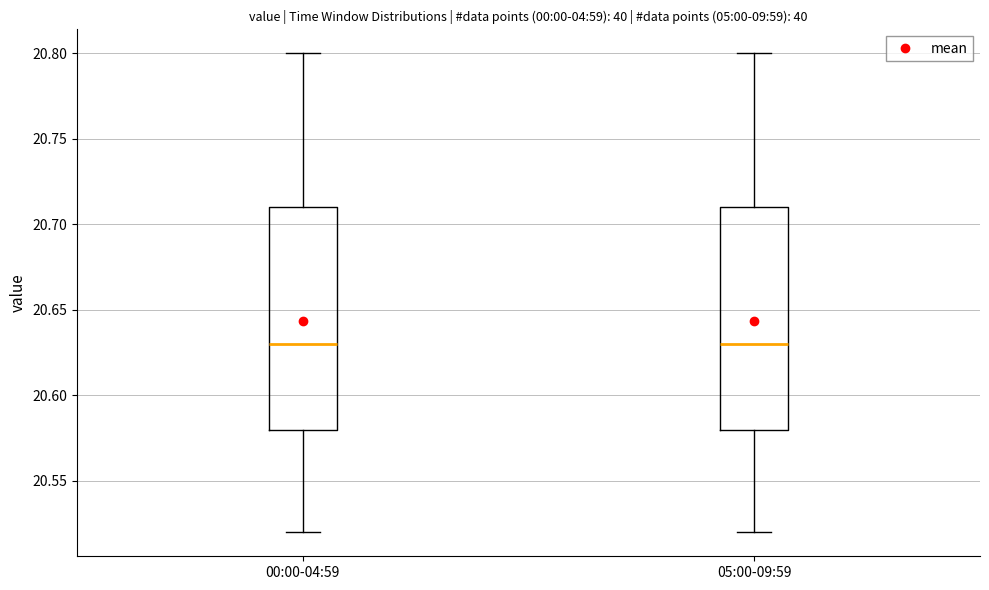

Reading left to right, transcribe this box plot: for each box, give where its median line is, the range the box spans, and where its two whiskers end, as read against the y-axis. The values are not printed on the chart, so give them approximately, as read against the axis.

00:00-04:59: median 20.63, box 20.58 to 20.71, whiskers 20.52 to 20.80
05:00-09:59: median 20.63, box 20.58 to 20.71, whiskers 20.52 to 20.80